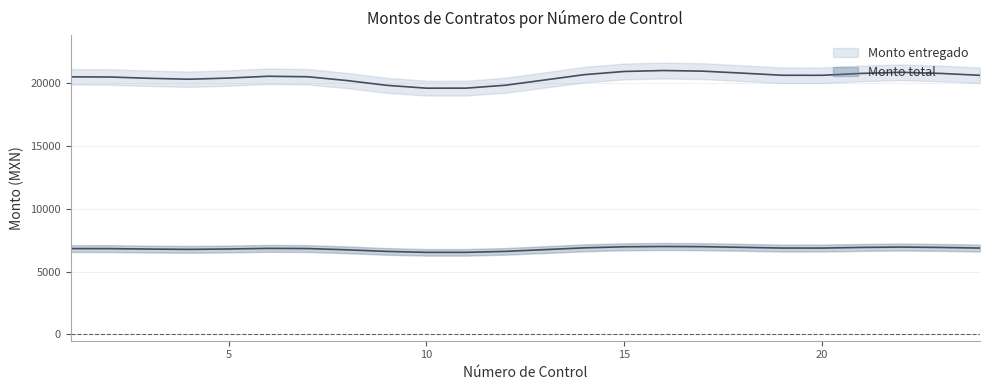

True or false: Monto total and Monto entregado cross at least once.

False